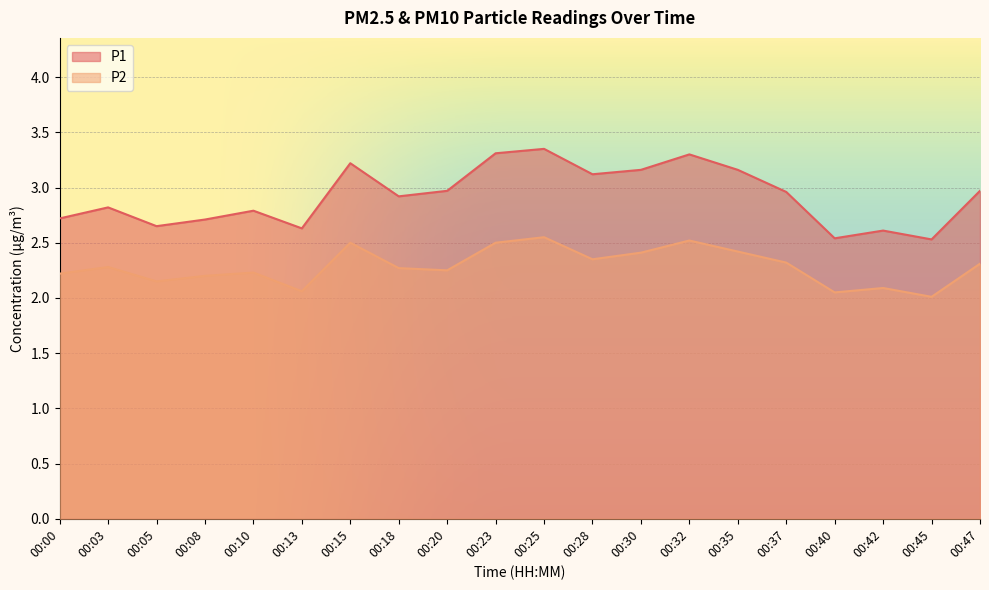

How many series are shown in this chart?

2